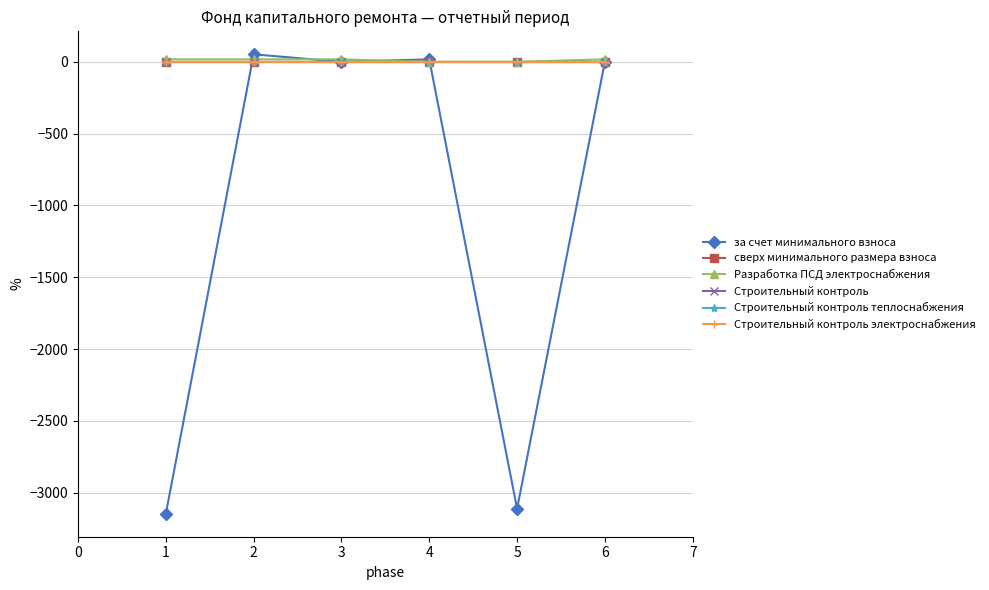

Is this an area chart (filled region under the line)?

No